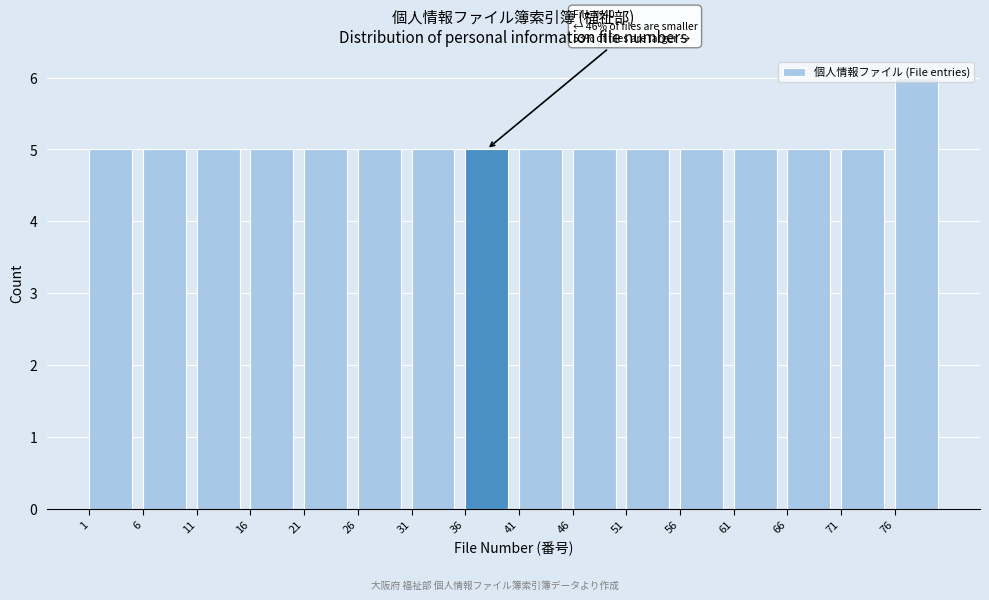

Which range on the x-axis has the tallest bar?

76 to 81